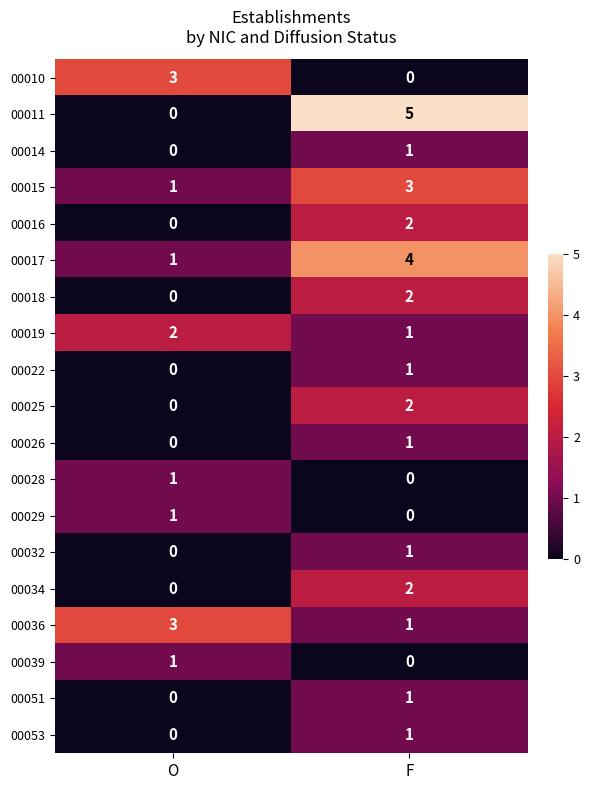

Is it true that 00032 equals 1 at F?

True